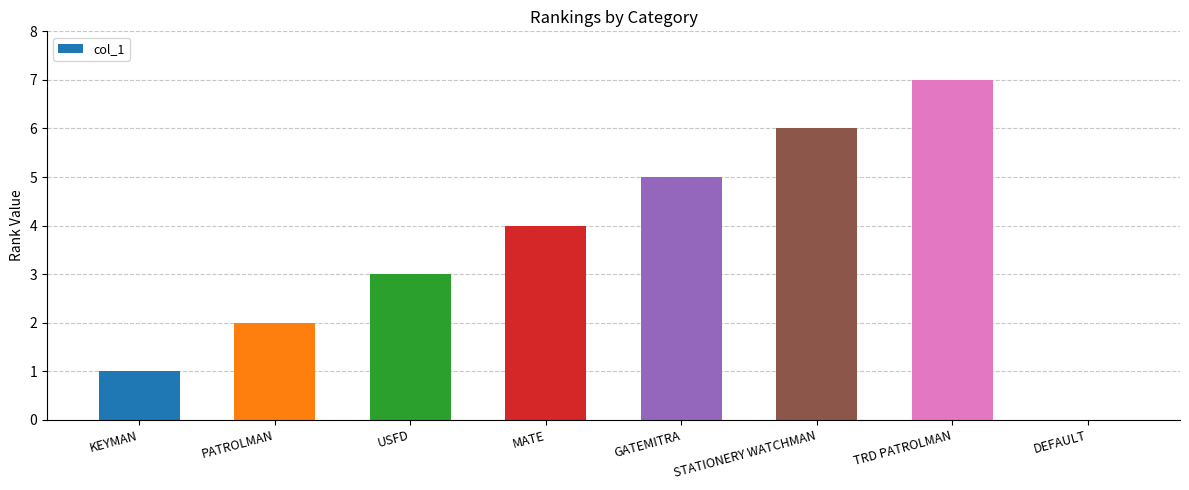

Reading left to right, what are all the values shown in this chart?

KEYMAN=1	PATROLMAN=2	USFD=3	MATE=4	GATEMITRA=5	STATIONERY WATCHMAN=6	TRD PATROLMAN=7	DEFAULT=0